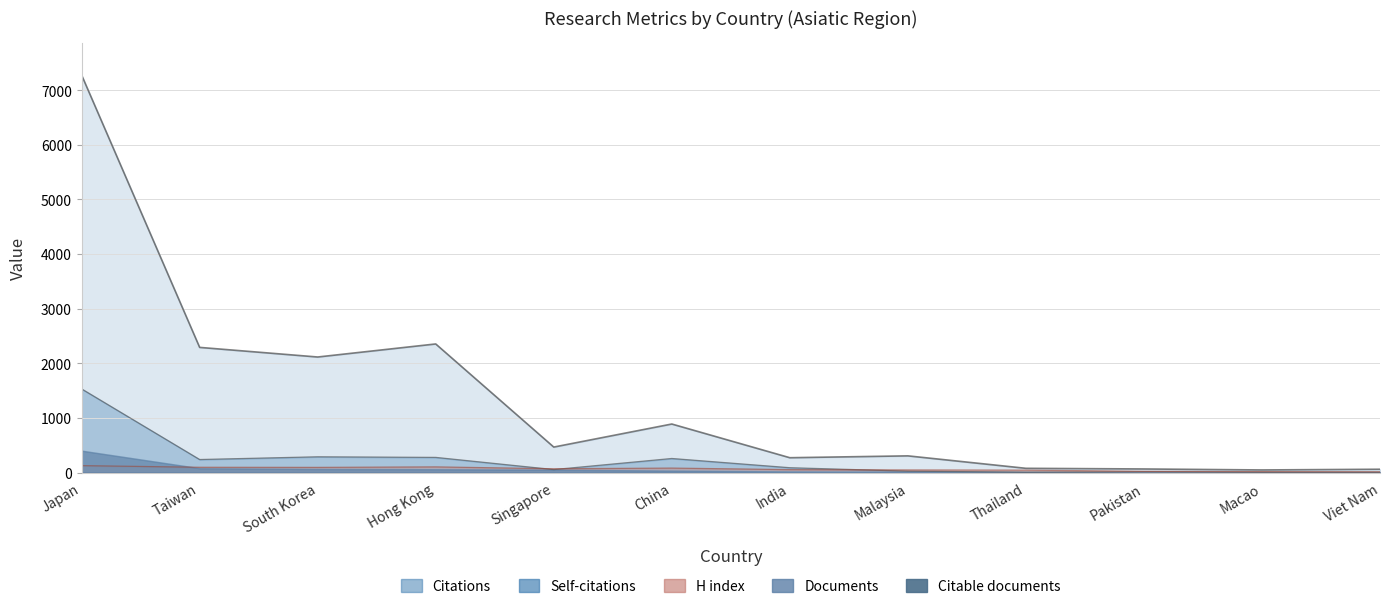

What is the total value across all series at Macao?

69